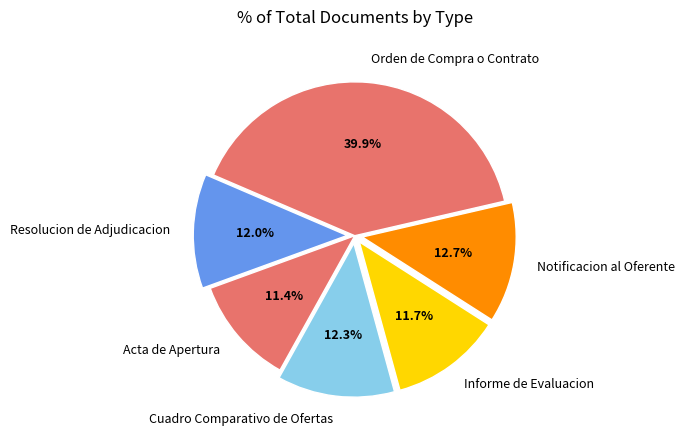

Count the number of slices in the pie.

6